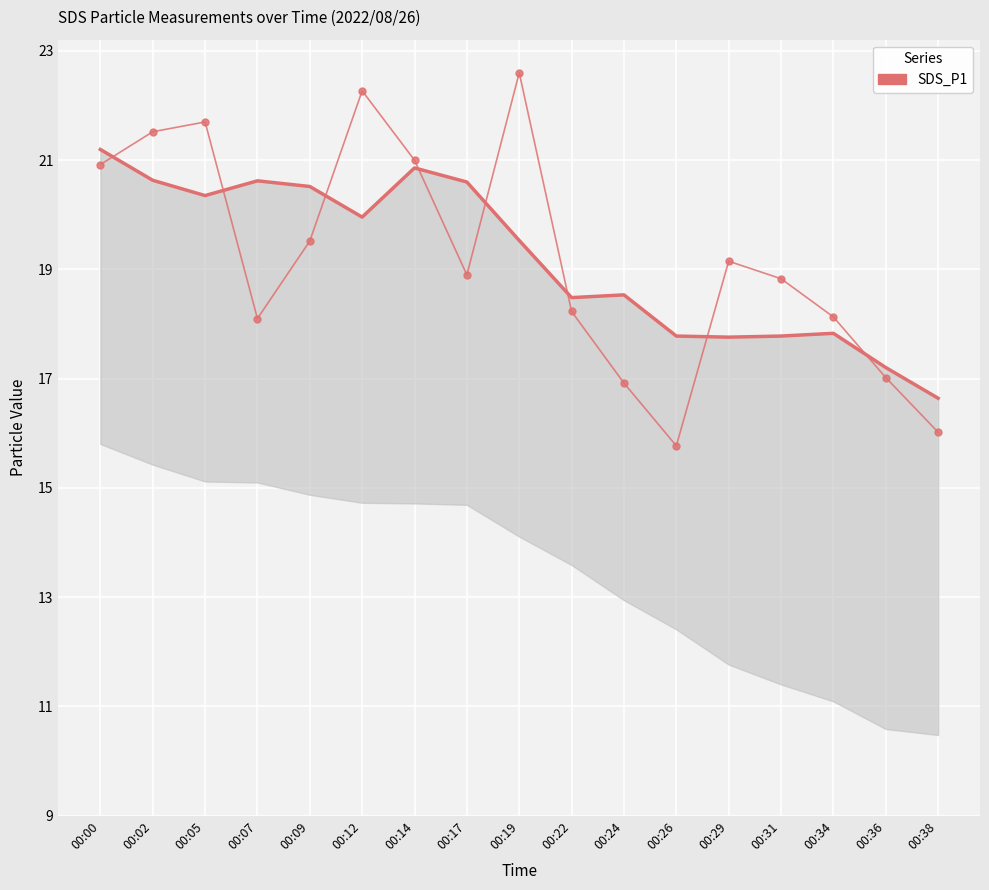

At 00:00, list the series in order from largest to smallest.

SDS_P1 (smooth), SDS_P1